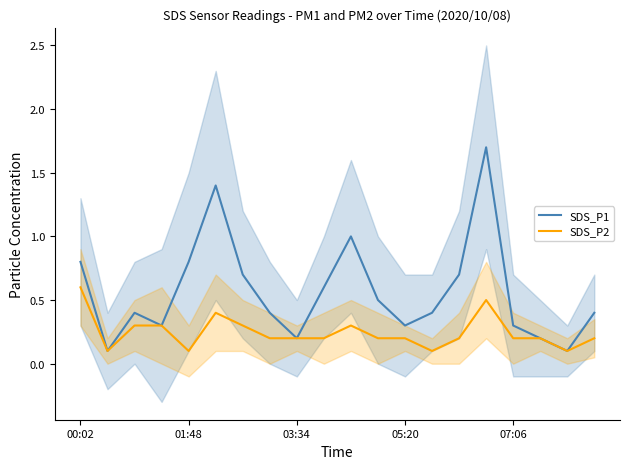

What is the difference between the second highest and minimum values in the SDS_P1 series?

1.3